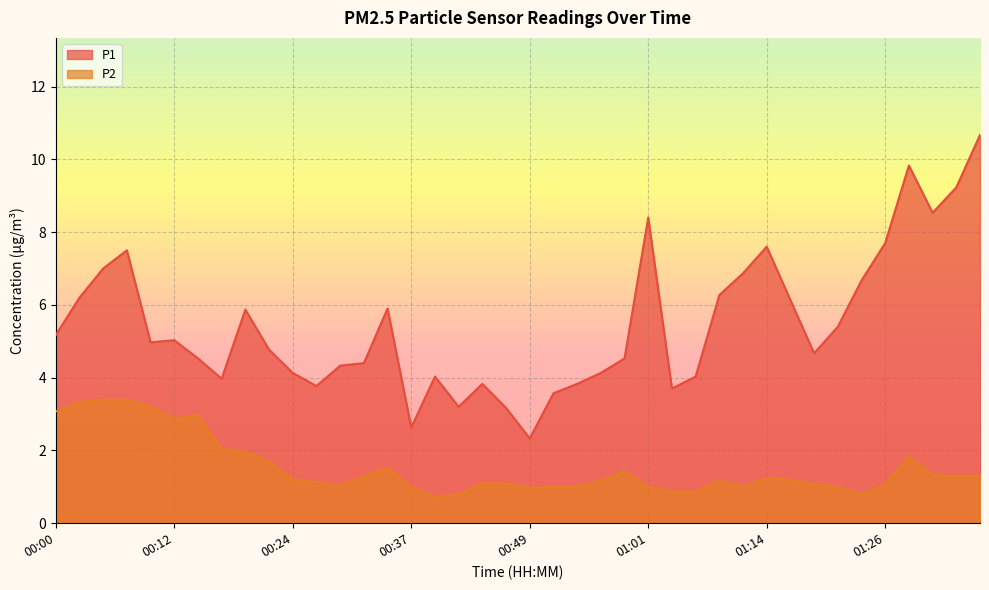

True or false: P2 and P1 cross at least once.

False